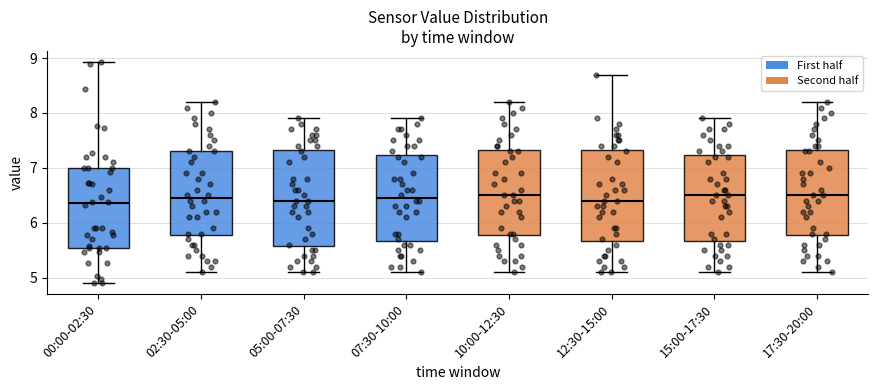

Where does the upper whisker of the box for 02:30-05:00 end on the y-axis? The values are not printed on the chart, so give them approximately, as read against the axis.

8.2